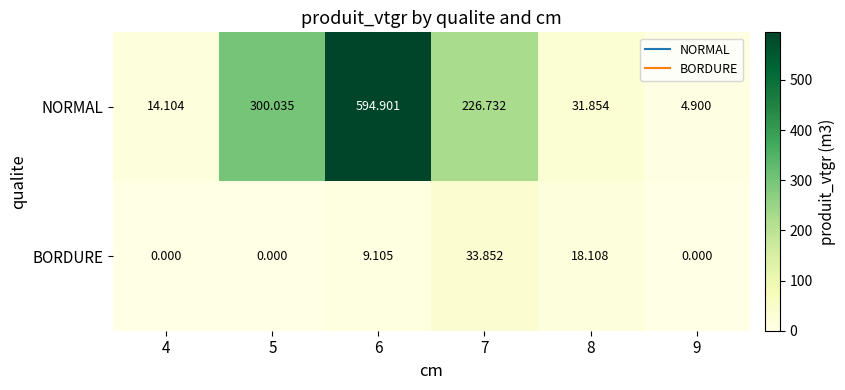

Which series has the widest spread of values?

NORMAL